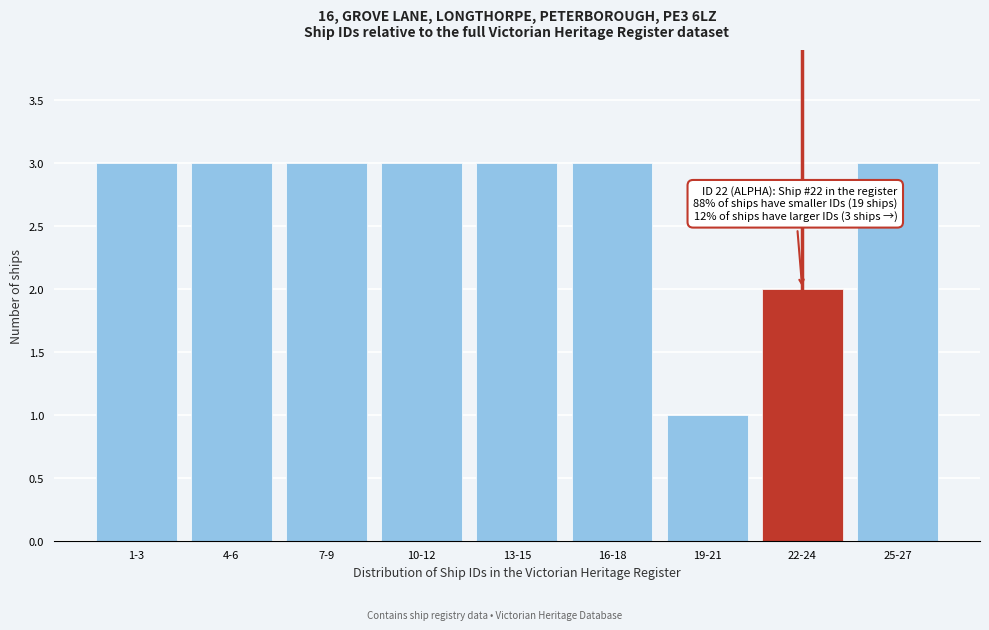

Reading left to right, transcribe all the data shown in this chart.

3	3	3	3	3	3	1	2	3